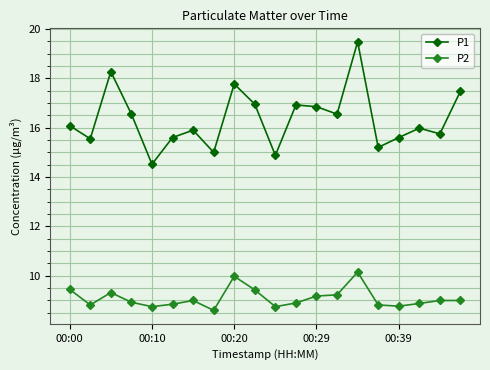

What is the sum of all P1 values?

326.9